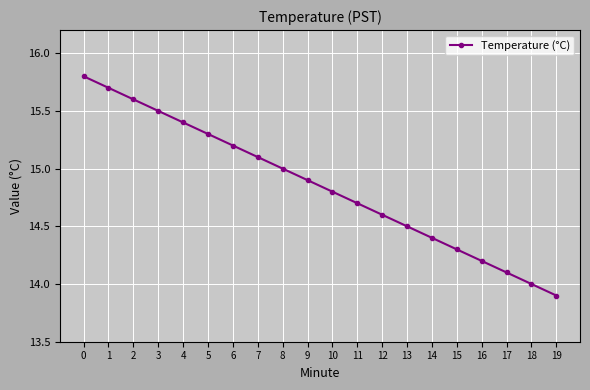

What is the approximate value at 0?

15.8